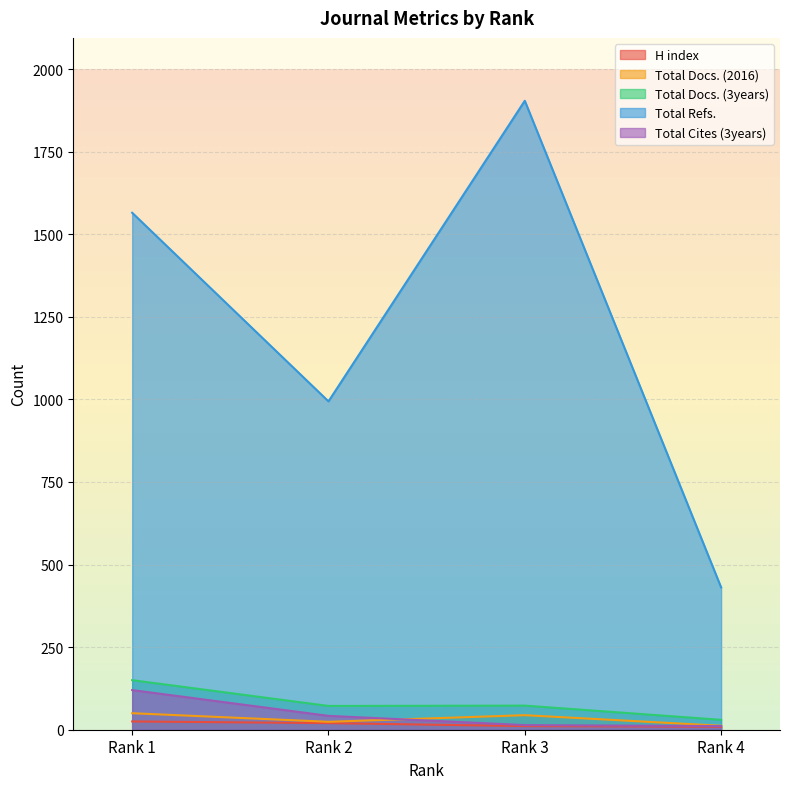

At which category does the chart reach its peak across all series?

Rank 3